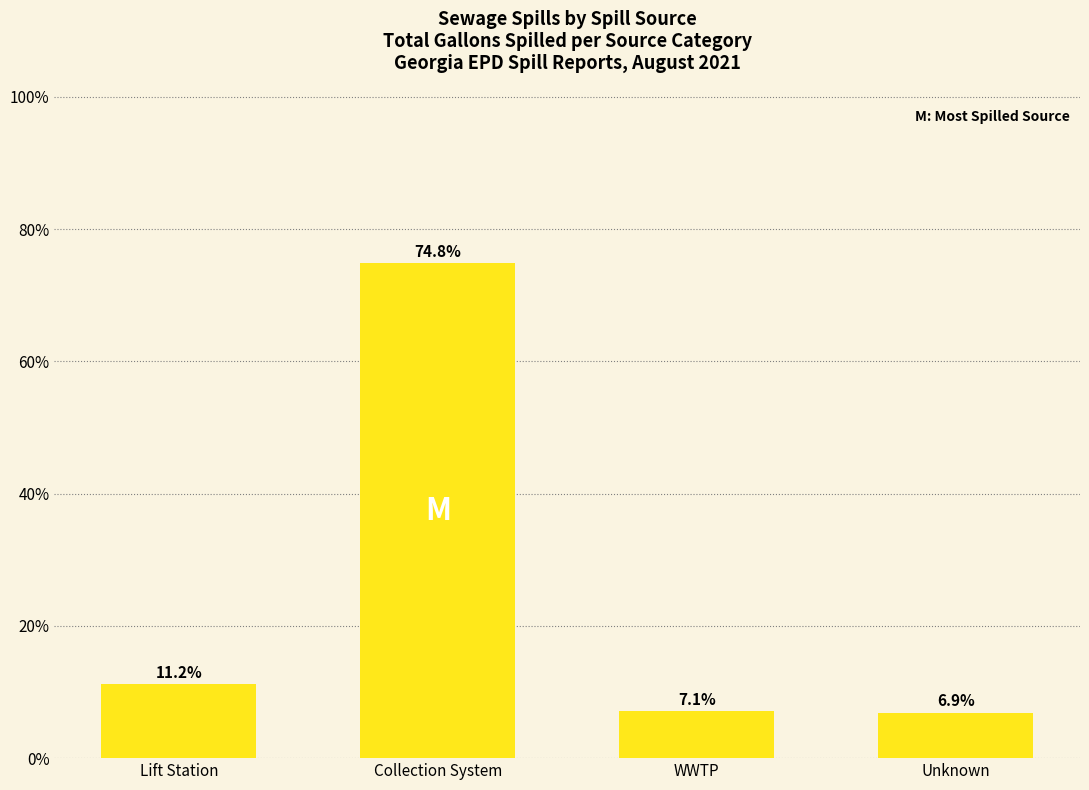

What is the difference between the values at Lift Station and Collection System?

63.7